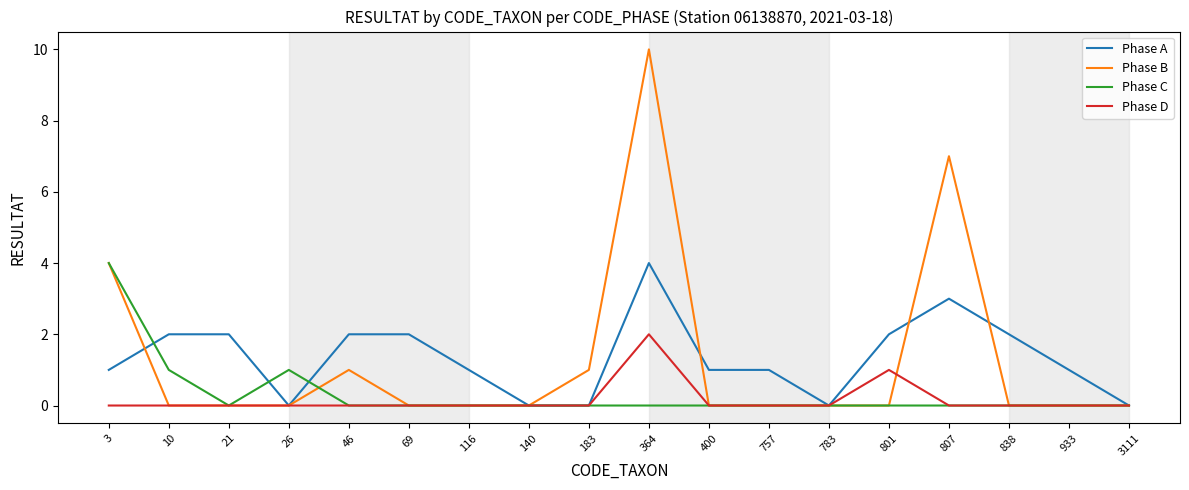

What is the greatest value displayed?

10